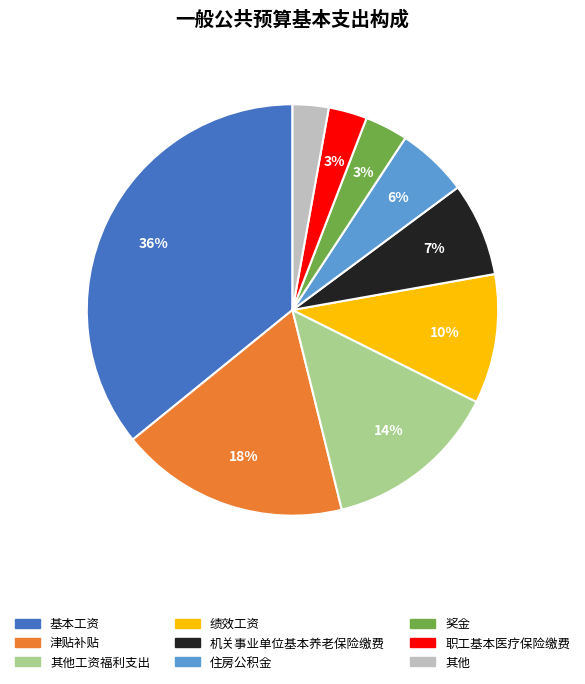

Is there any slice that represents more than half of the pie?

No